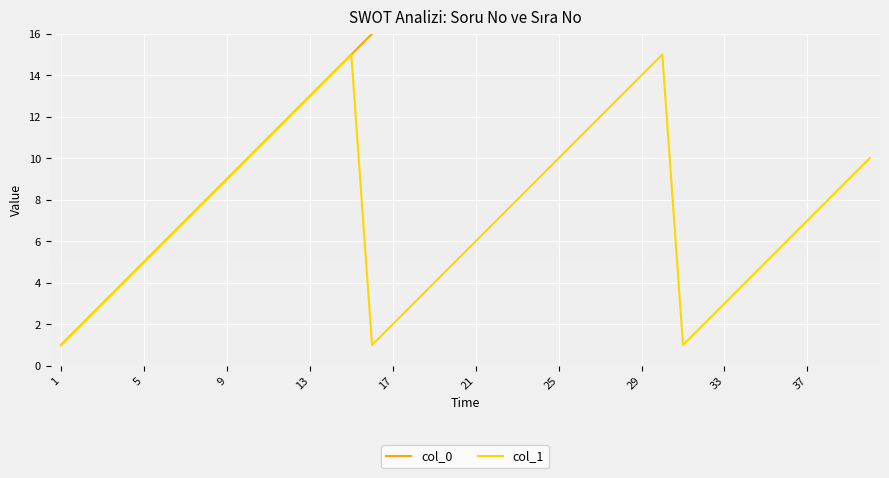

The value of col_0 at 37 is 17. True or false?

False